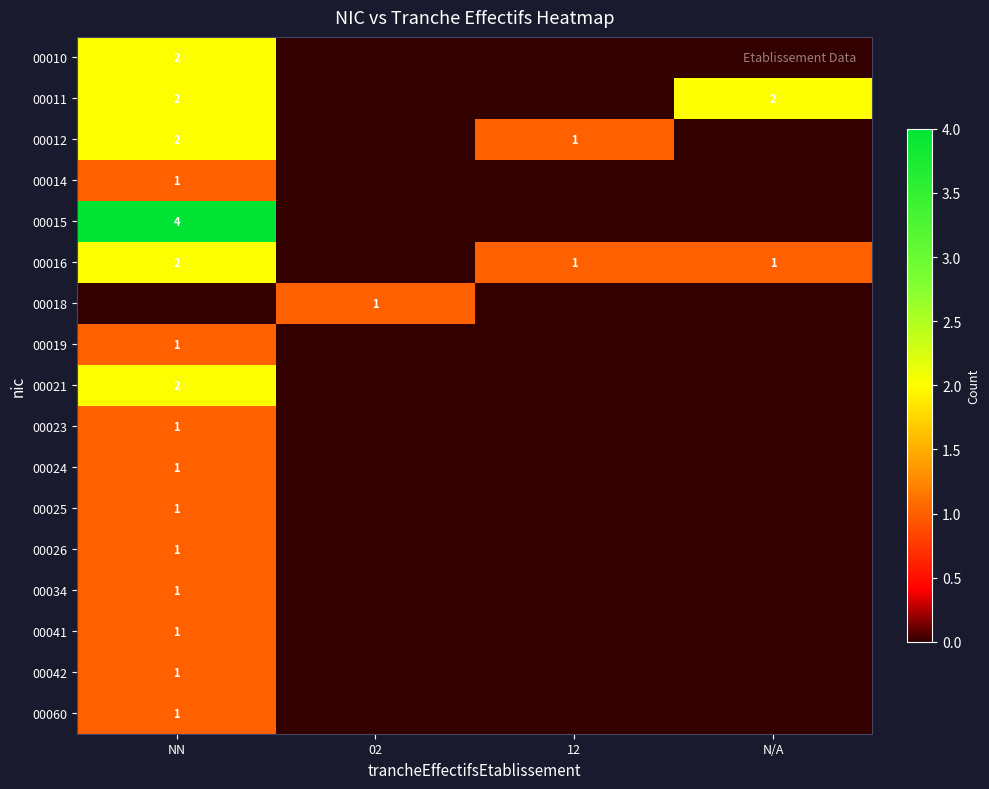

At which category does the chart reach its peak across all series?

NN